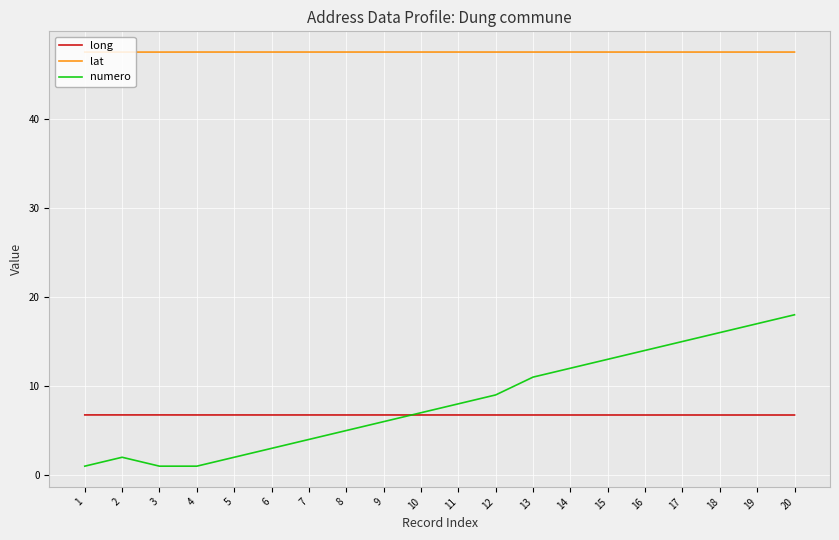

What is the greatest value displayed?

47.5